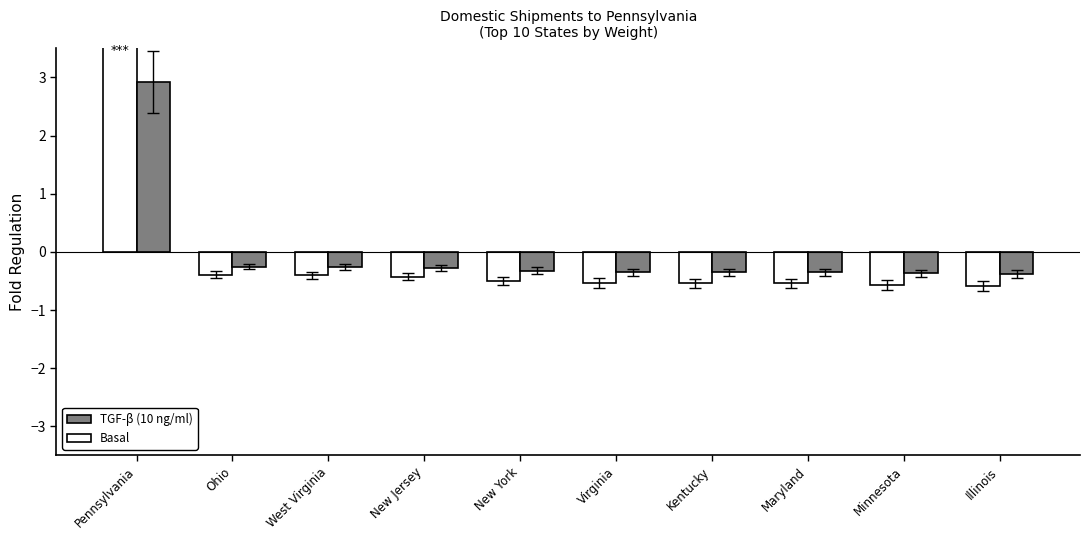

Are the bars grouped side by side (vs. stacked)?

Yes